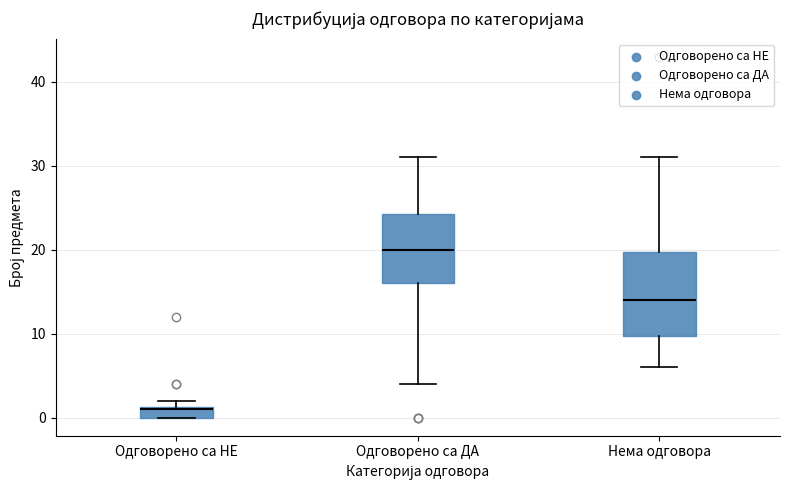

Which box's median line is the highest?

Одговорено са ДА